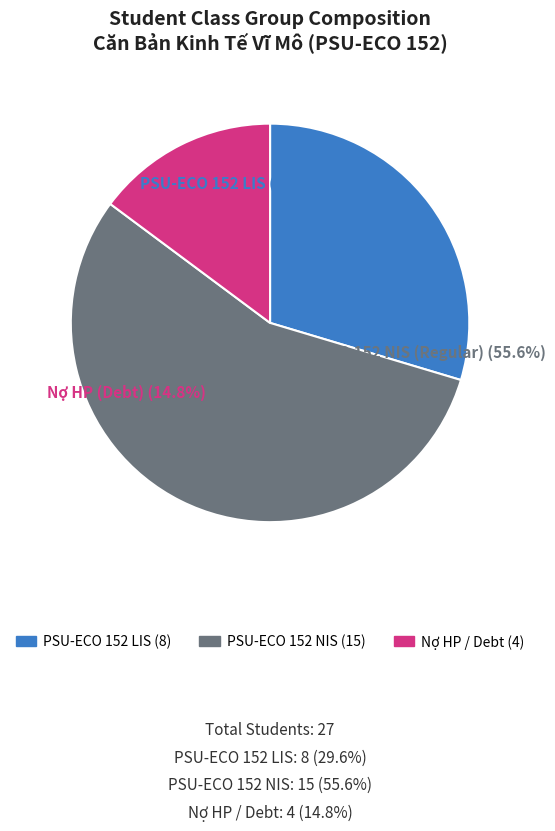

Does any single category account for the majority?

Yes